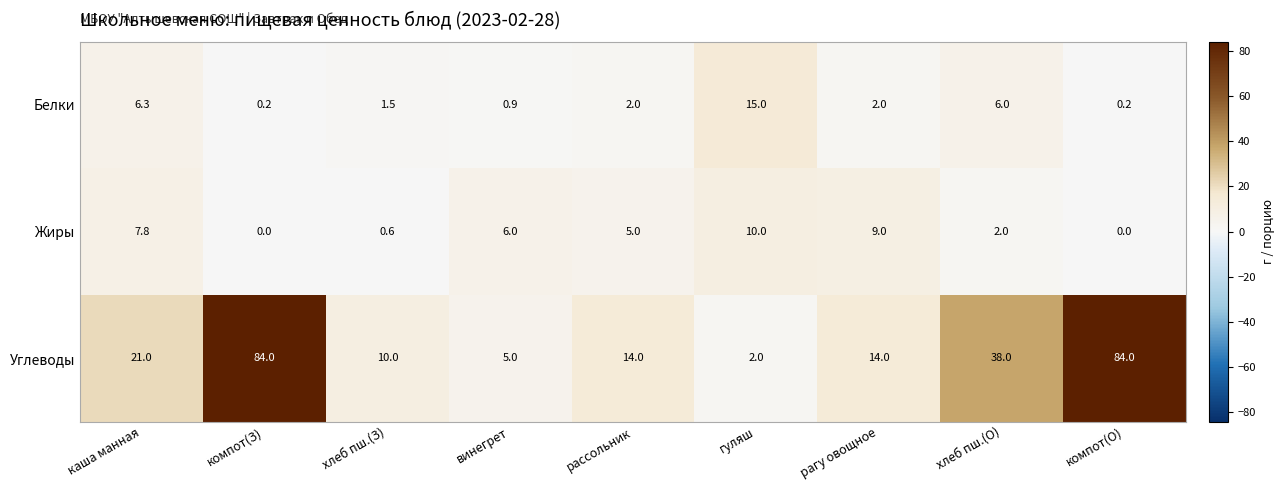

What is the difference between the maximum and minimum values in the Жиры series?

10.0